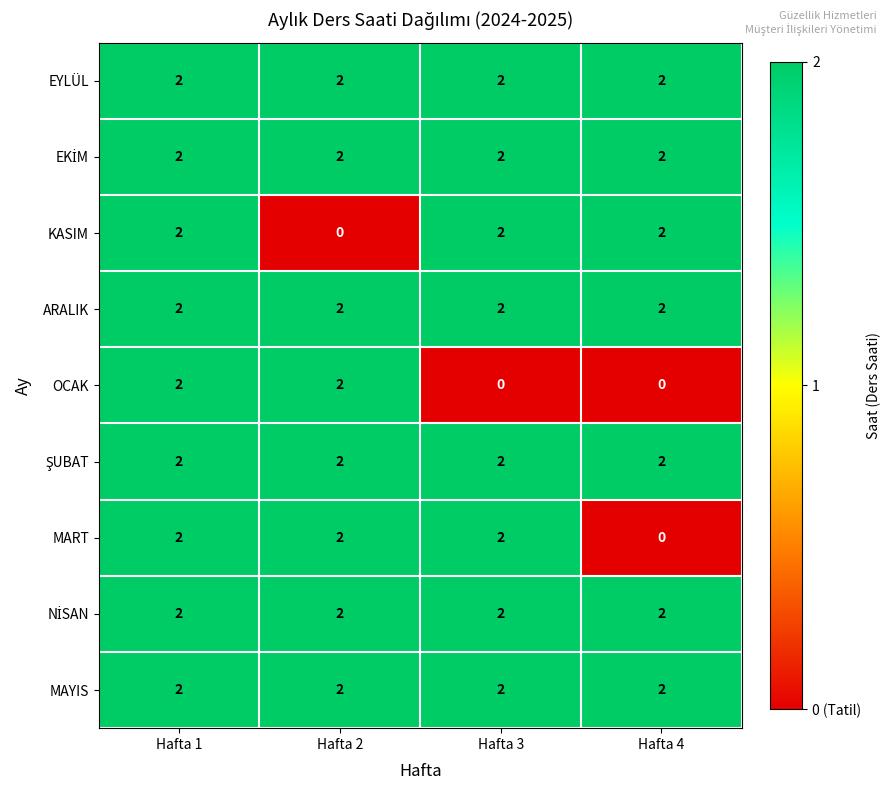

At how many categories does at least one series exceed 1?

4